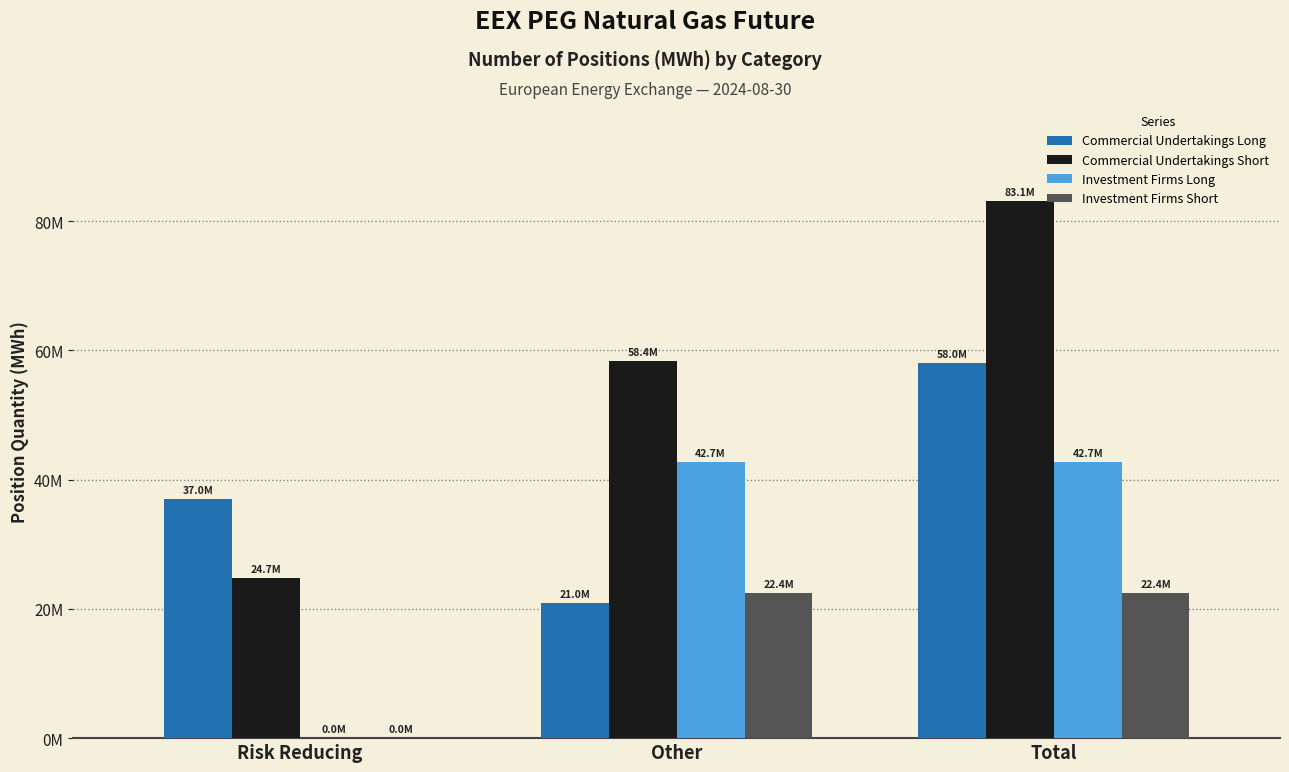

What are all the series names shown in the legend?

Commercial Undertakings Long, Commercial Undertakings Short, Investment Firms Long, Investment Firms Short